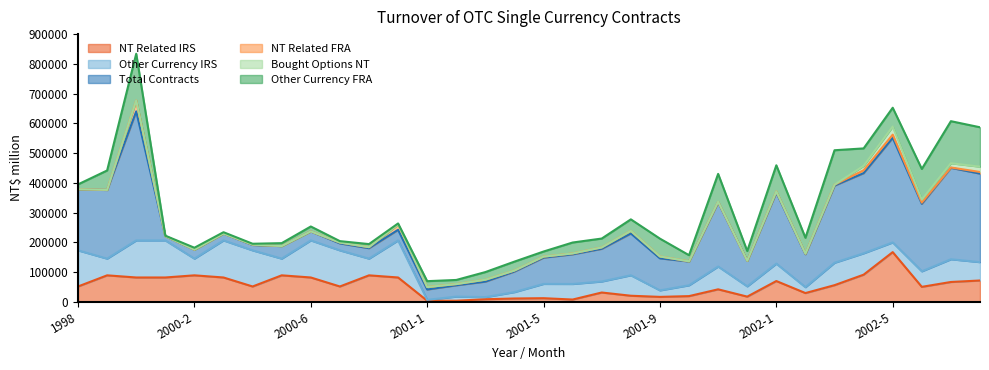

How many data points does each series have?

32